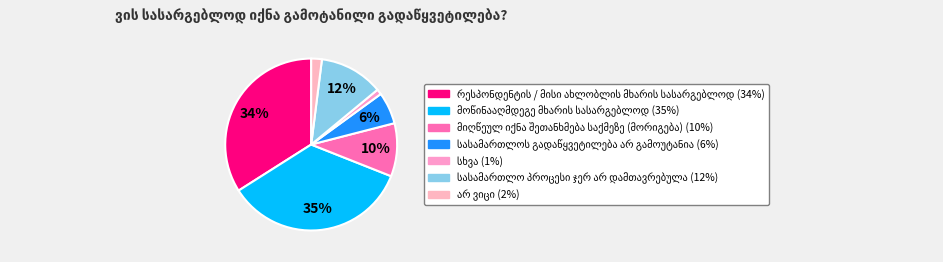

What is the total percentage of მიღწეულ იქნა შეთანხმება საქმეზე (მორიგება) and სასამართლოს გადაწყვეტილება არ გამოუტანია?

16.0%